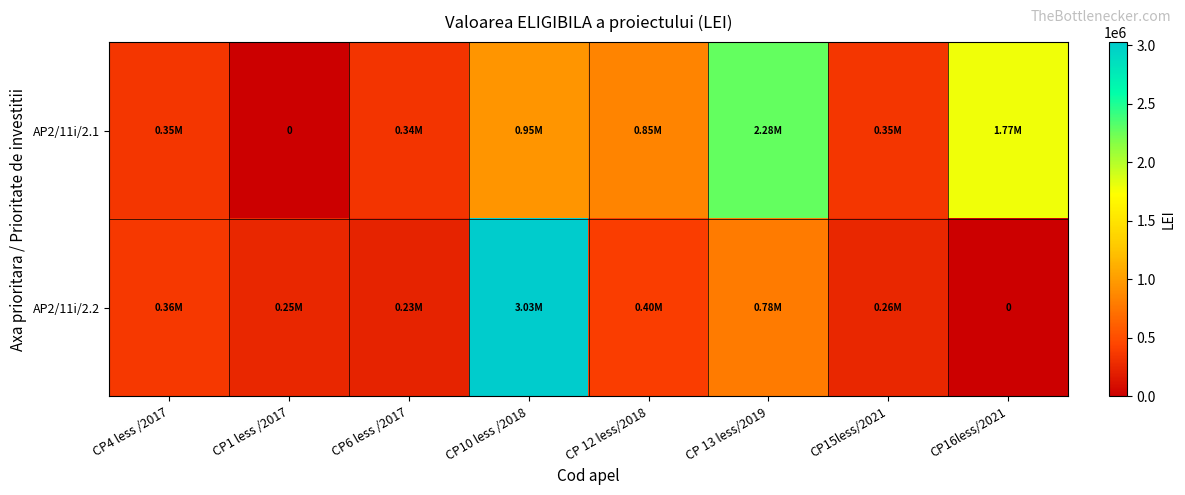

Is it true that AP2/11i/2.1 equals 0.0 at CP1 less /2017?

True